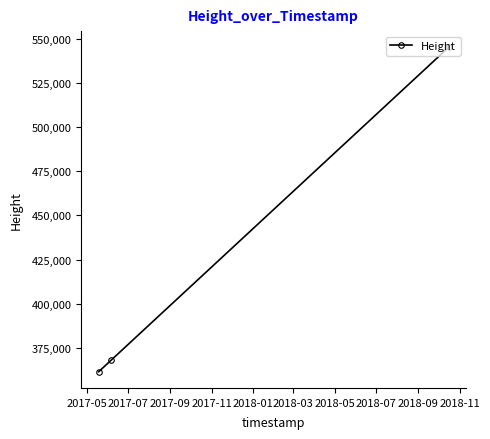

Count the number of data series in this chart.

1